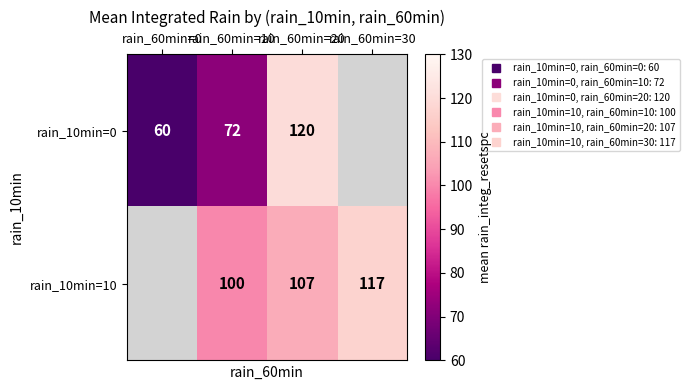

How many values in the rain_10min=10 series exceed 107?

1